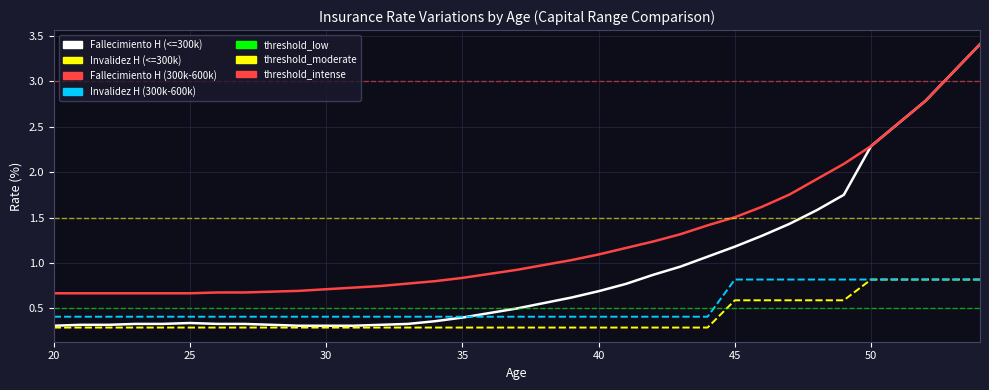

True or false: Invalidez H (<=300k) has a value of 0.5 at 42.

False